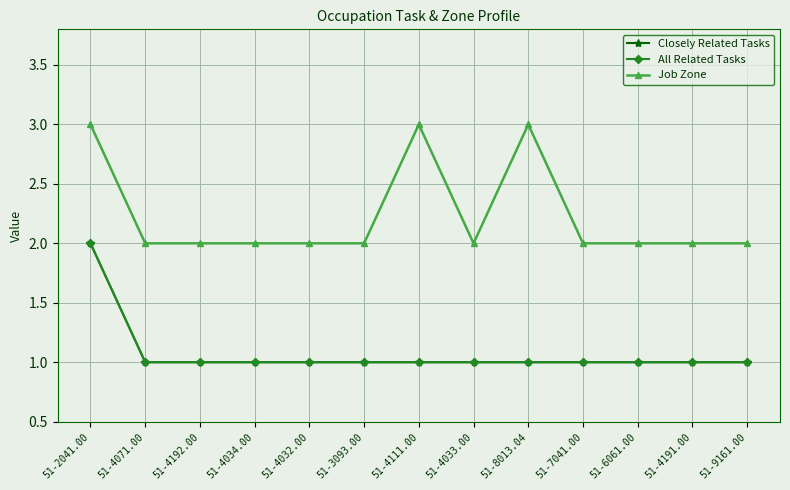

True or false: Closely Related Tasks and All Related Tasks cross at least once.

False